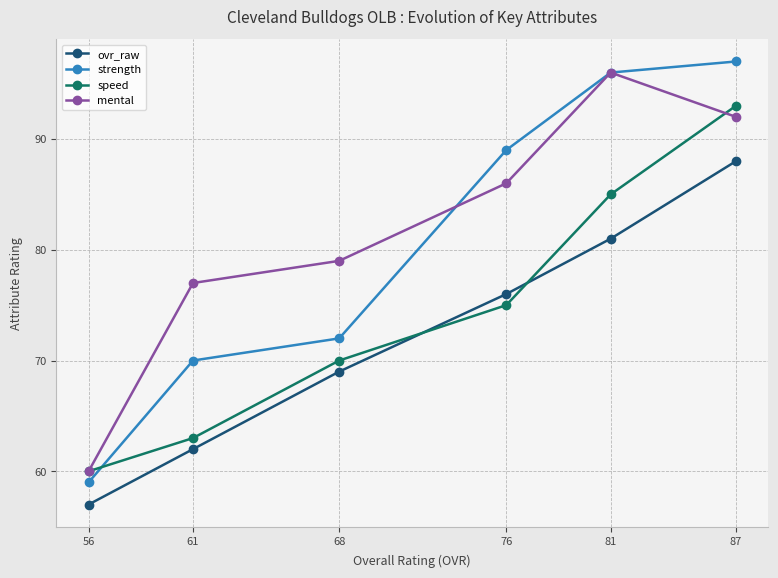

True or false: ovr_raw and strength cross at least once.

False